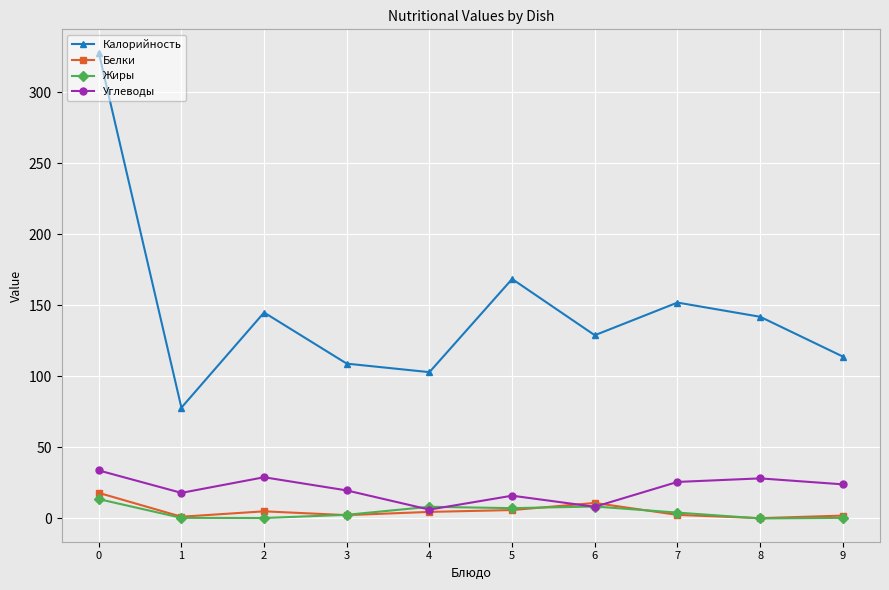

At which category does Углеводы reach its first local peak?

2